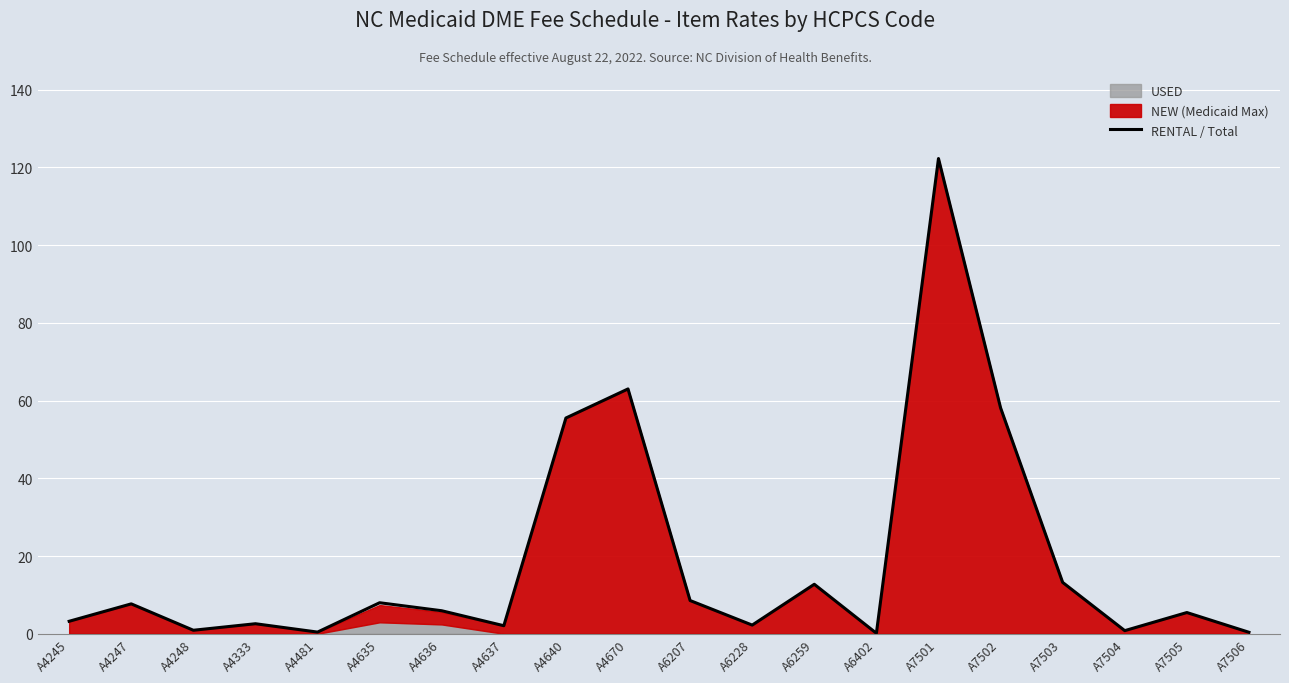

The value at A7504 is 0.8. True or false?

True